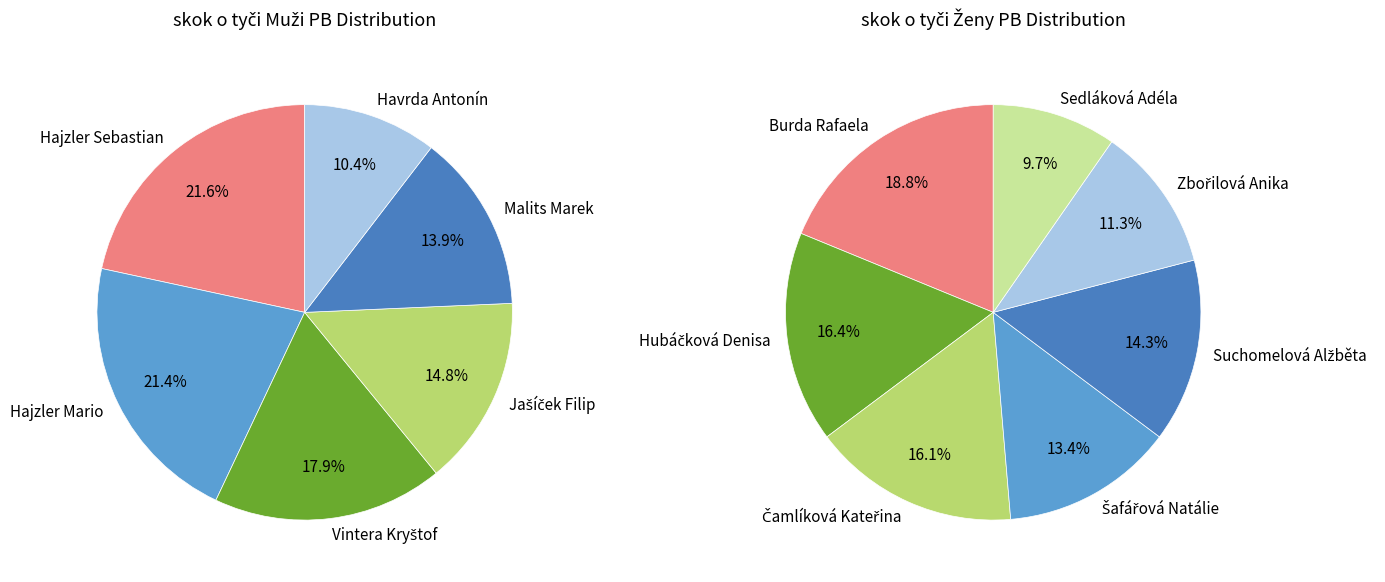

What is the change in value from Vintera Kryštof to Sedláková Adéla?

-2.4